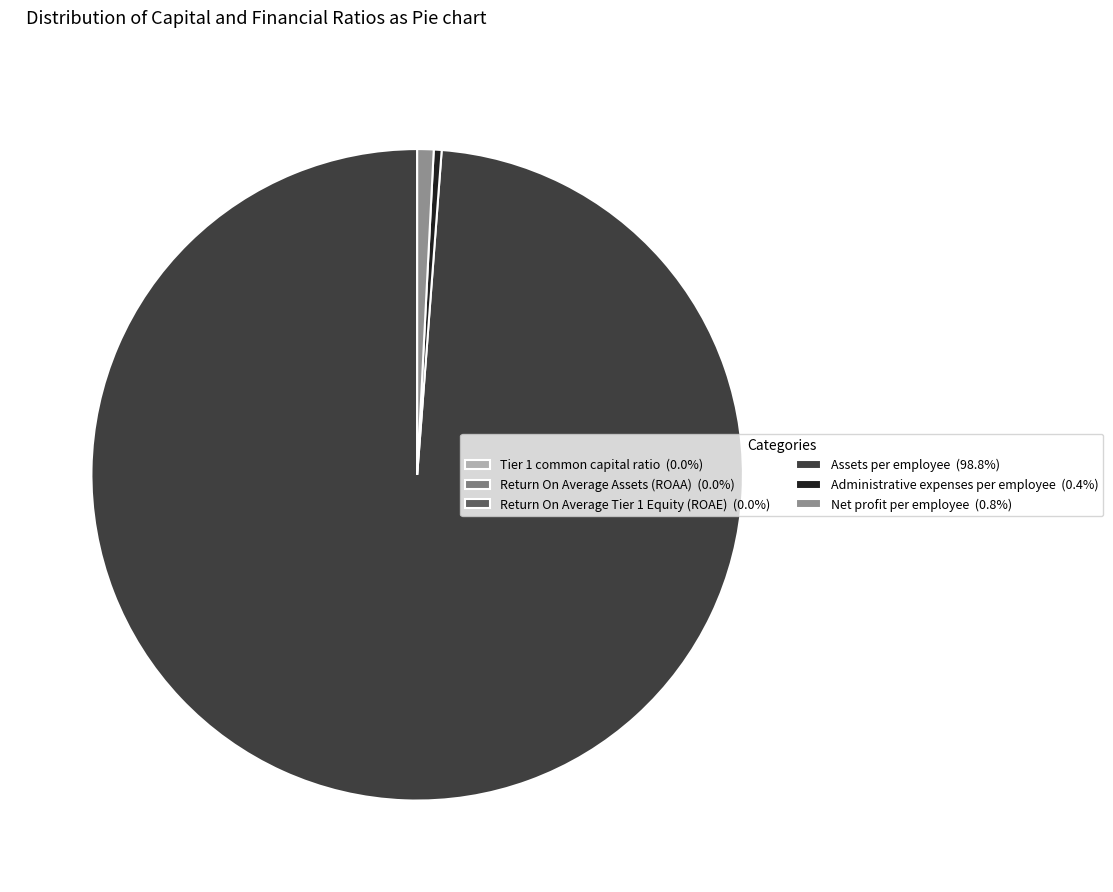

Rank the categories by value from highest to lowest.

Assets per employee, Net profit per employee, Administrative expenses per employee, Tier 1 common capital ratio, Return On Average Tier 1 Equity (ROAE), Return On Average Assets (ROAA)